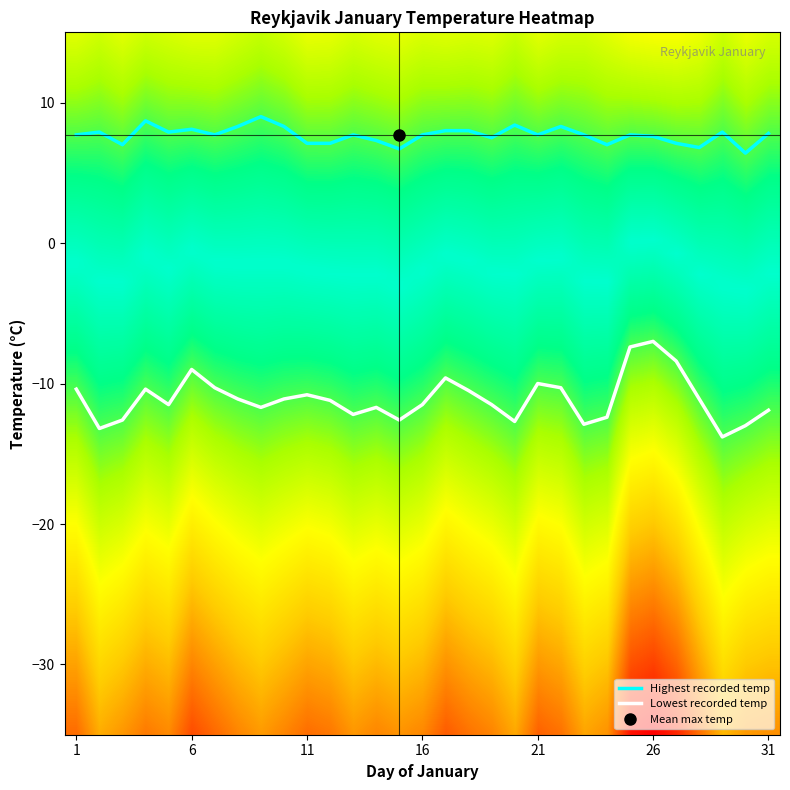

List the labels in order of 1 value, largest first.

9, 4, 20, 8, 10, 22, 6, 17, 18, 2, 5, 29, 31, 1, 7, 13, 16, 21, 23, 25, 26, 19, 14, 11, 12, 27, 3, 24, 28, 15, 30